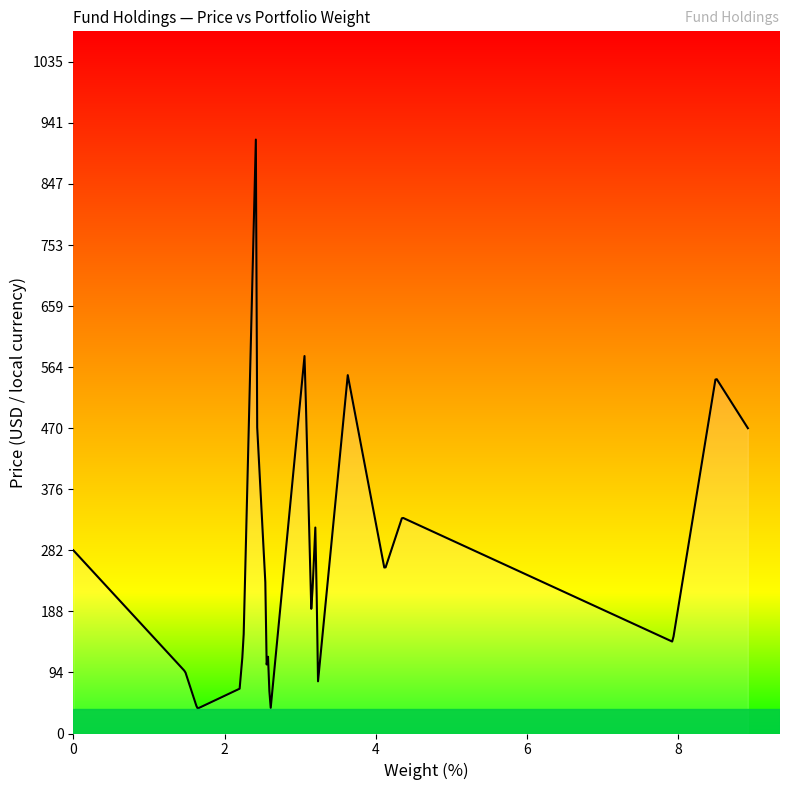

What is the minimum value shown in the chart?

38.5